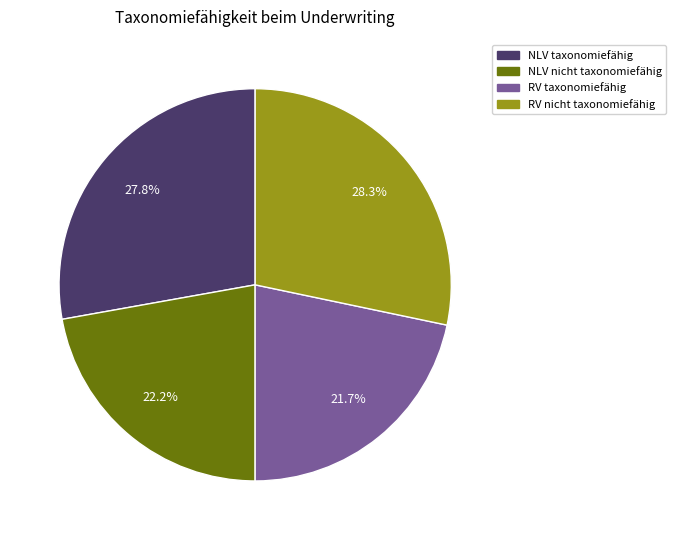

Does any single category account for the majority?

No